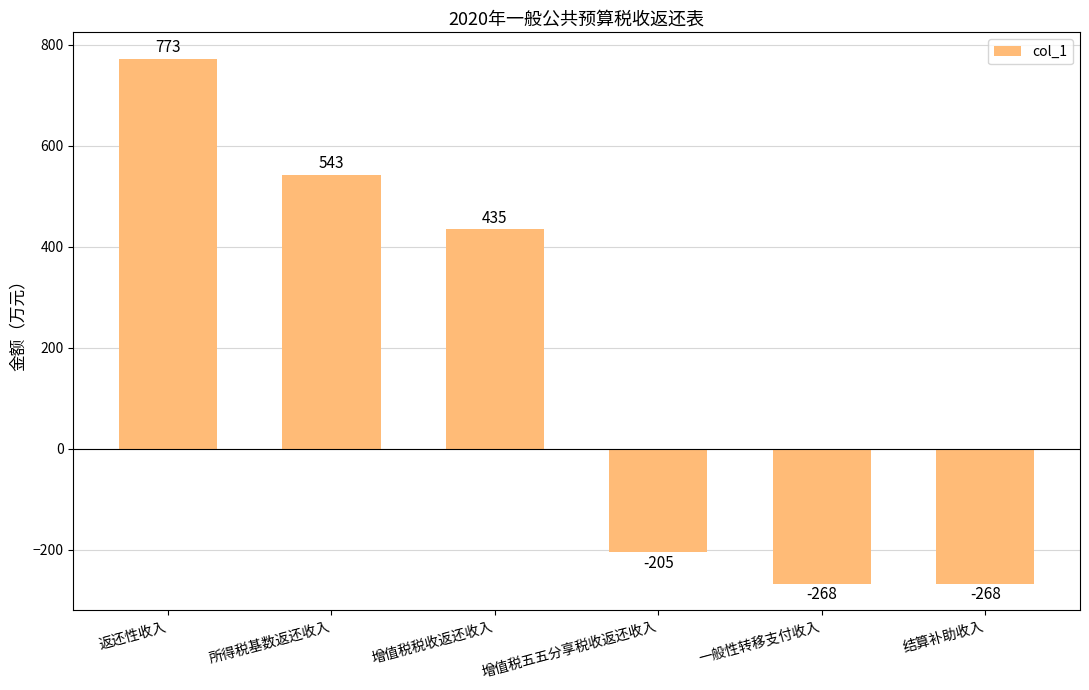

What is the difference between the maximum and second lowest values?

1041